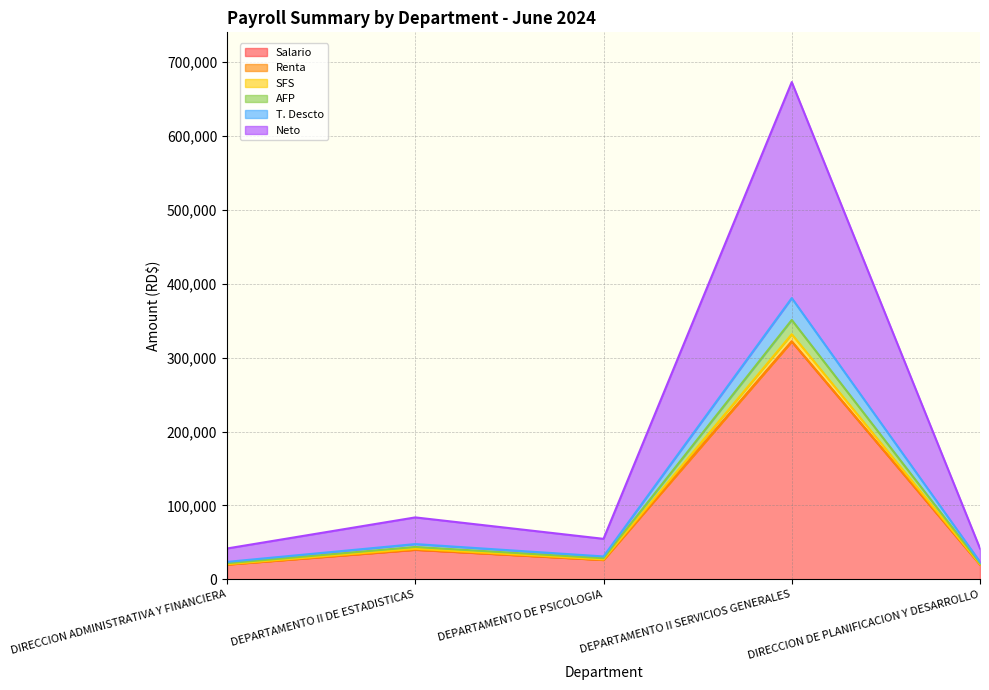

What is the difference between the maximum and minimum values in the Salario series?

302000.0